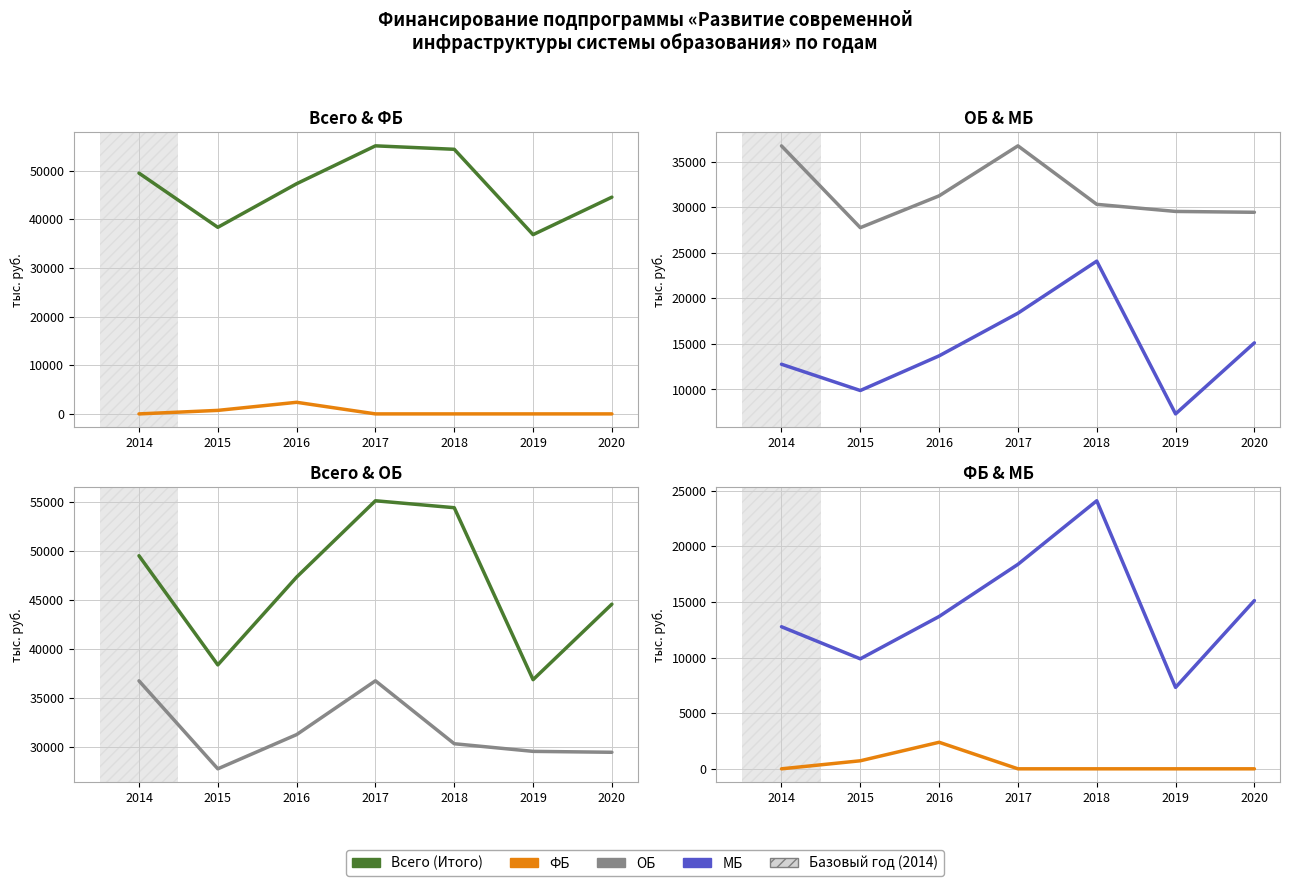

Is this an area chart (filled region under the line)?

No